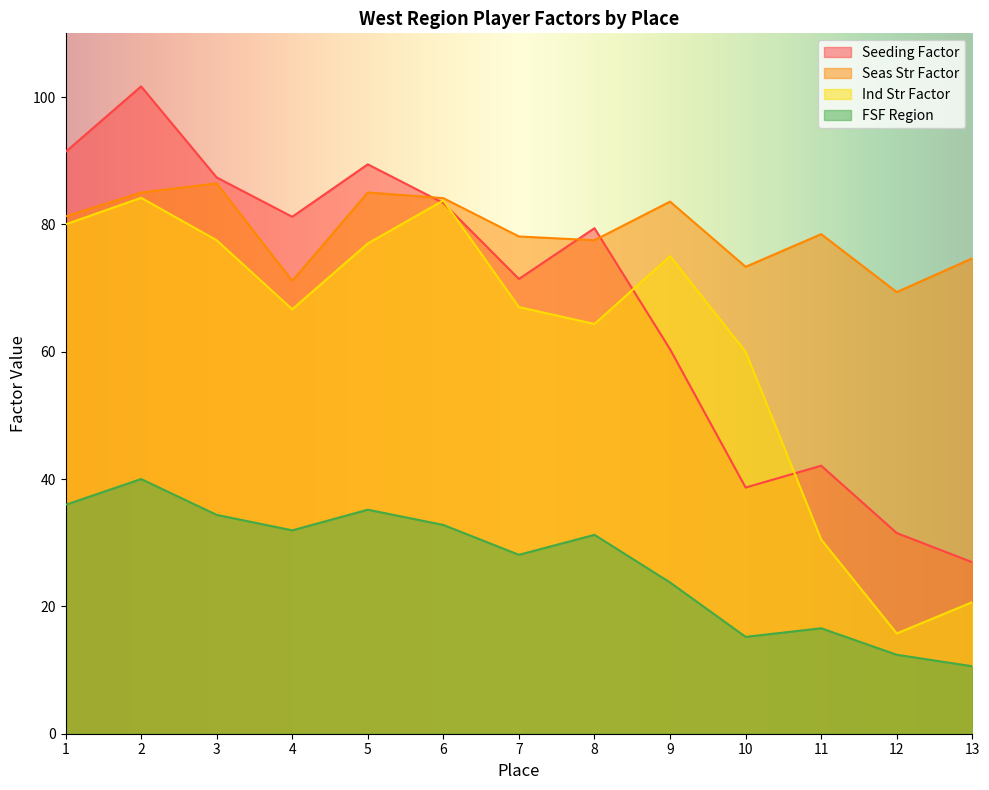

Reading left to right, transcribe all the data shown in this chart.

Seeding Factor: 1=91.4	2=101.7	3=87.4	4=81.2	5=89.4	6=83.3	7=71.4	8=79.4	9=60.4	10=38.7	11=42.1	12=31.5	13=26.9
Seas Str Factor: 1=81.2	2=85.0	3=86.4	4=71.1	5=85.0	6=84.1	7=78.1	8=77.5	9=83.6	10=73.3	11=78.5	12=69.4	13=74.7
Ind Str Factor: 1=80.0	2=84.2	3=77.5	4=66.7	5=77.0	6=83.8	7=67.0	8=64.4	9=75.0	10=60.0	11=30.5	12=15.8	13=20.7
FSF Region: 1=36.0	2=40.0	3=34.4	4=31.9	5=35.2	6=32.8	7=28.1	8=31.2	9=23.8	10=15.2	11=16.6	12=12.4	13=10.6